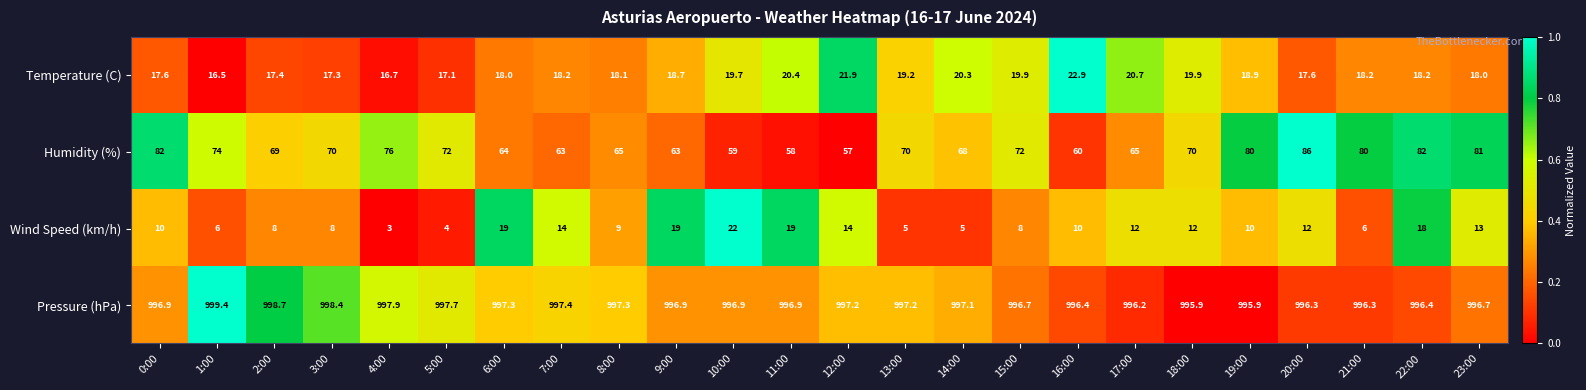

Which label corresponds to the largest value in the chart?

1:00